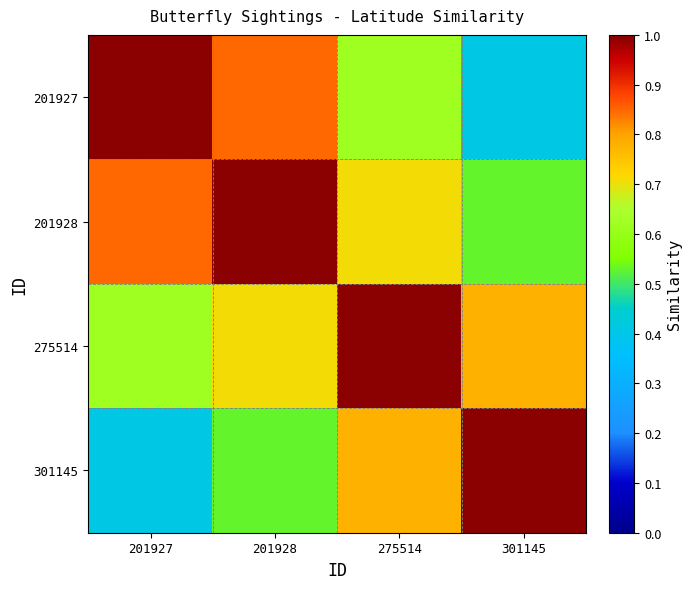

Between 201927 and 201928, which is larger?

201927